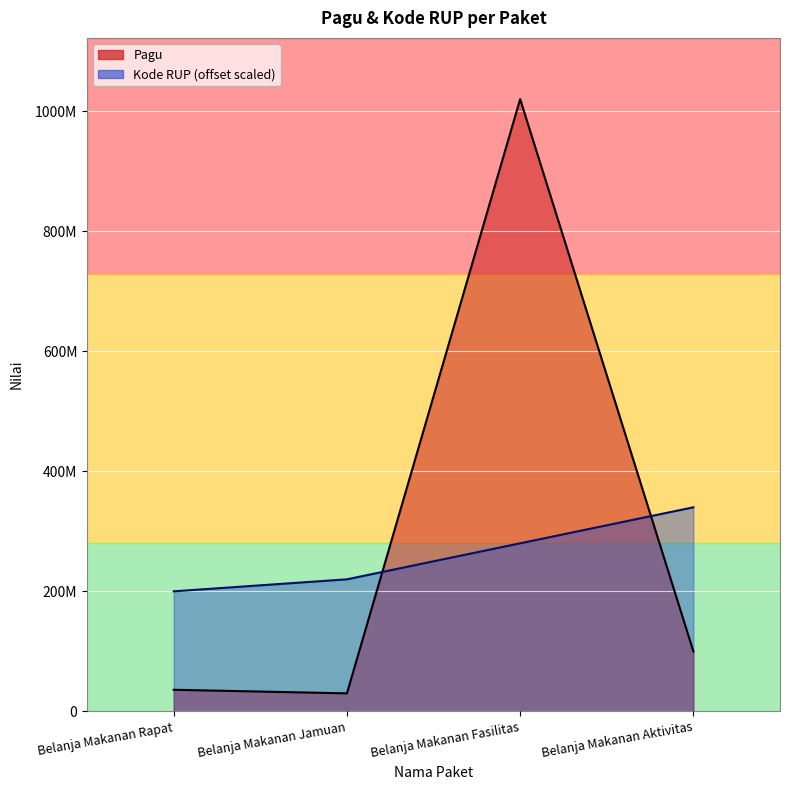

Reading right to left, transcribe all the data shown in this chart.

Pagu: Belanja Makanan Aktivitas=100000000	Belanja Makanan Fasilitas=1020000000	Belanja Makanan Jamuan=30000000	Belanja Makanan Rapat=36000000
Kode RUP: Belanja Makanan Aktivitas=340000000	Belanja Makanan Fasilitas=280000000	Belanja Makanan Jamuan=220000000	Belanja Makanan Rapat=200000000